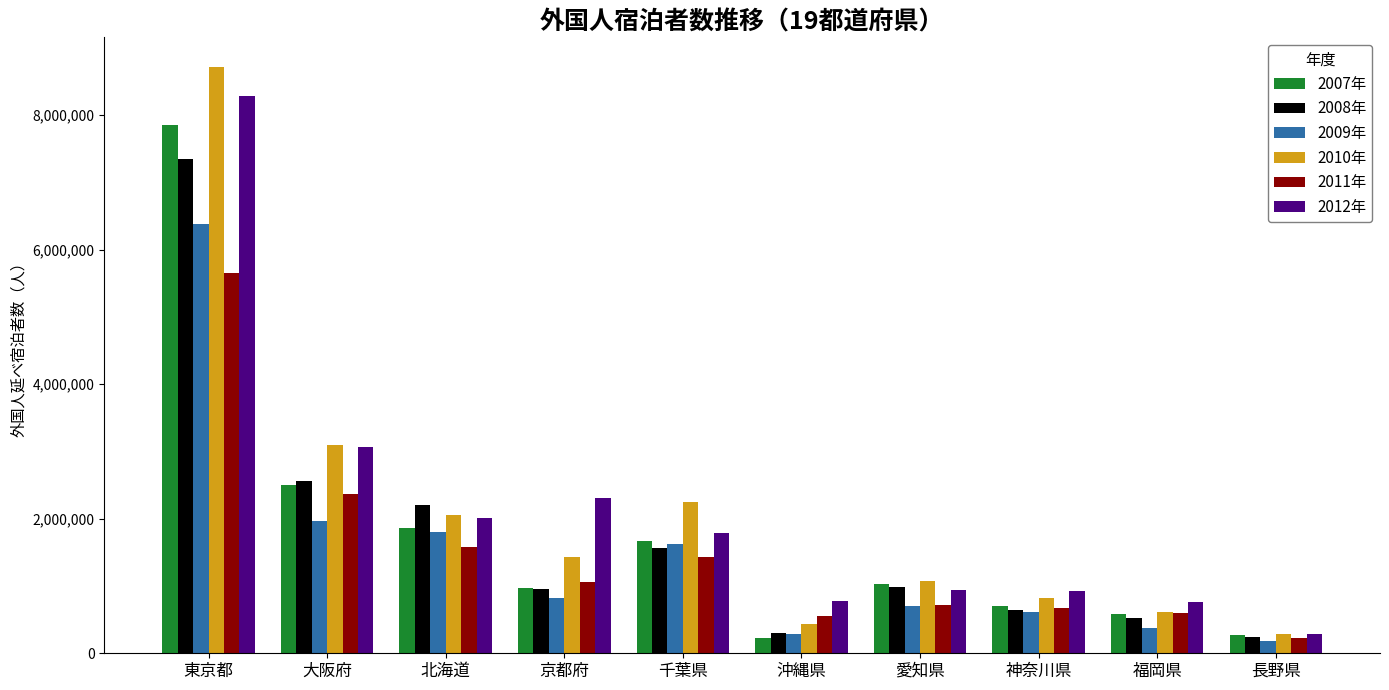

How many data points does each series have?

10